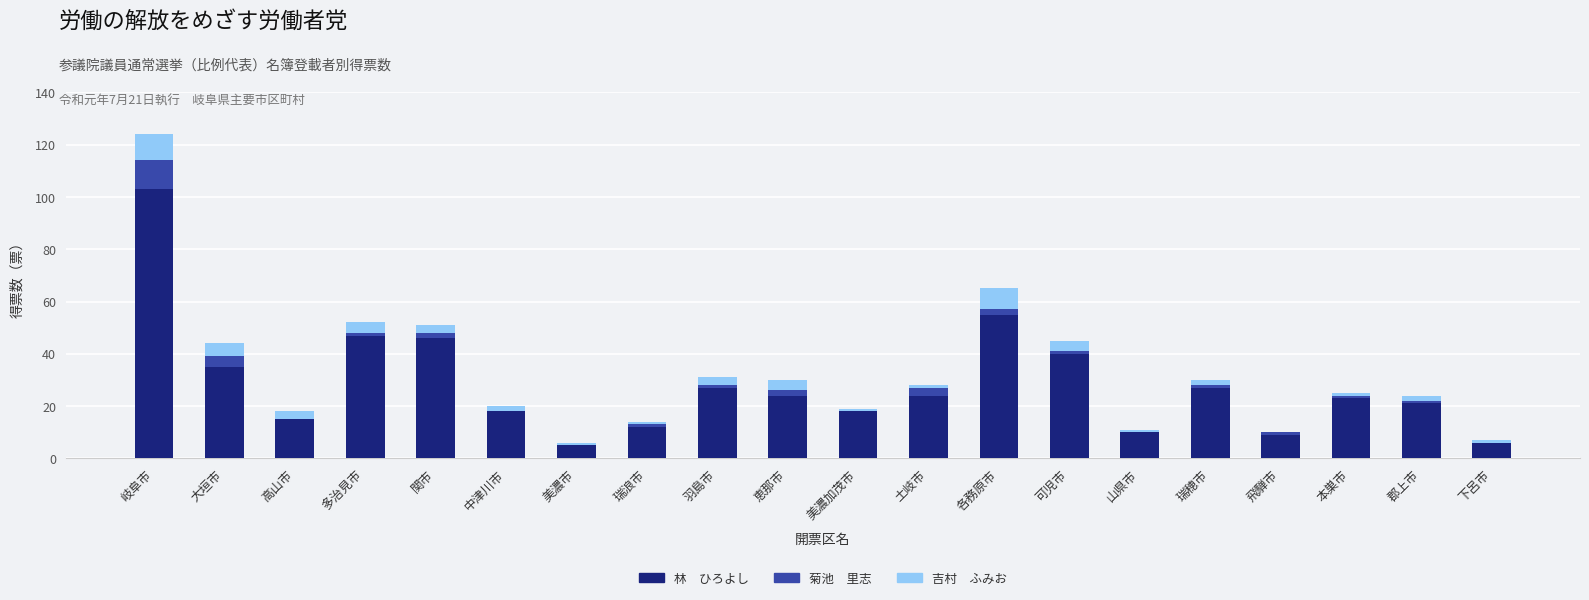

How many series are shown in this chart?

3